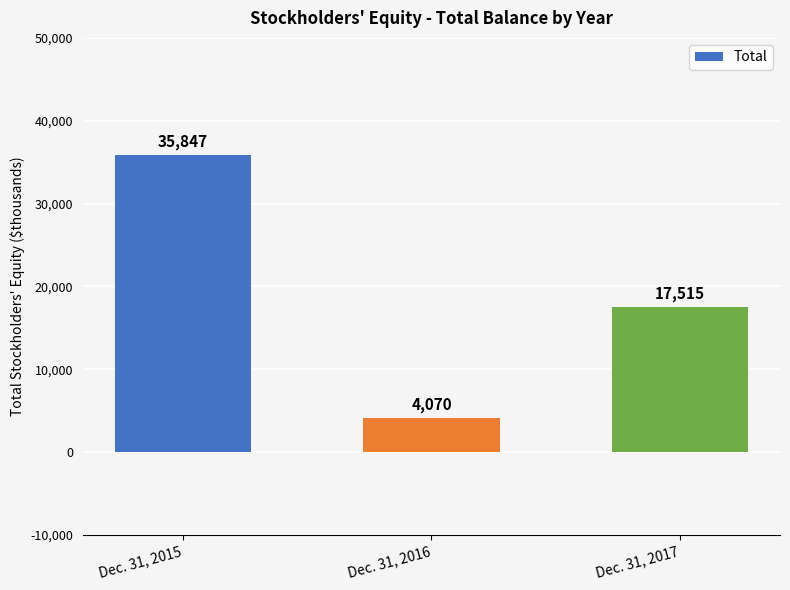

List the labels in order of value, smallest first.

Dec. 31, 2016, Dec. 31, 2017, Dec. 31, 2015